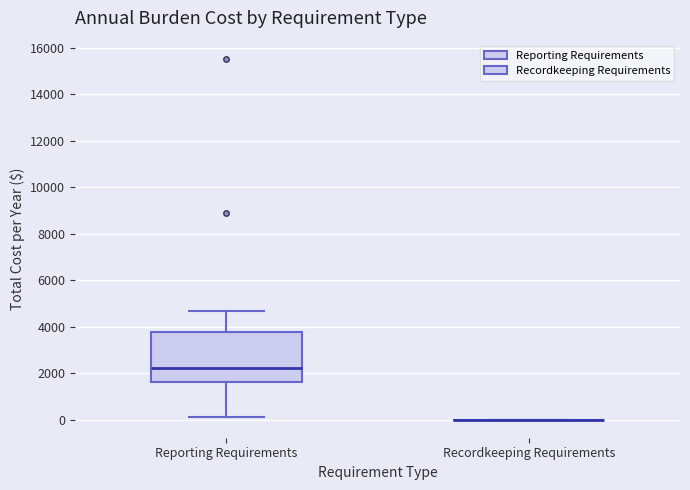

Which box is the tallest, from its lower edge to its upper edge?

Reporting Requirements